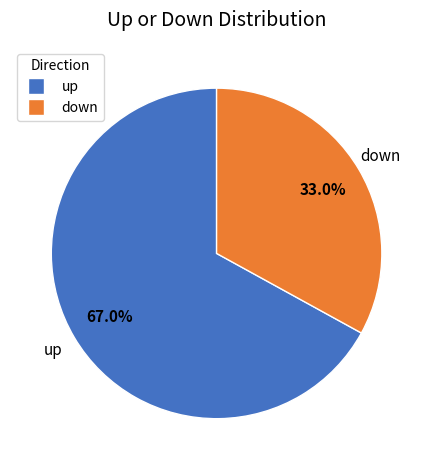

To the nearest percent, what is the difference between the down and up slice percentages?

34%